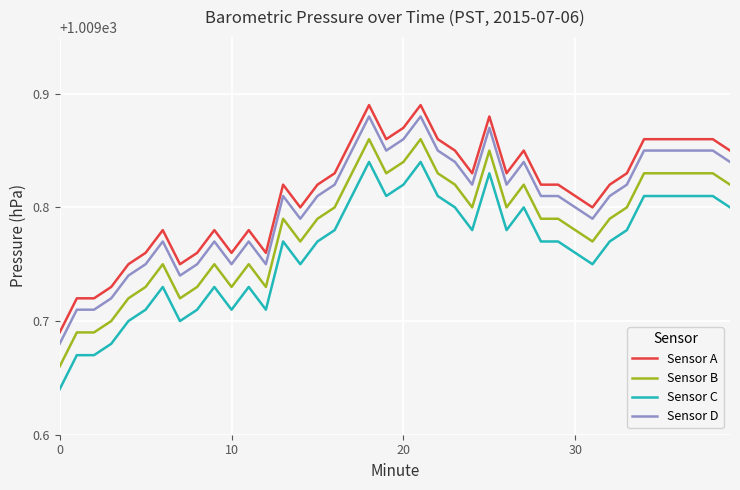

True or false: Sensor C and Sensor D intersect in this chart.

False